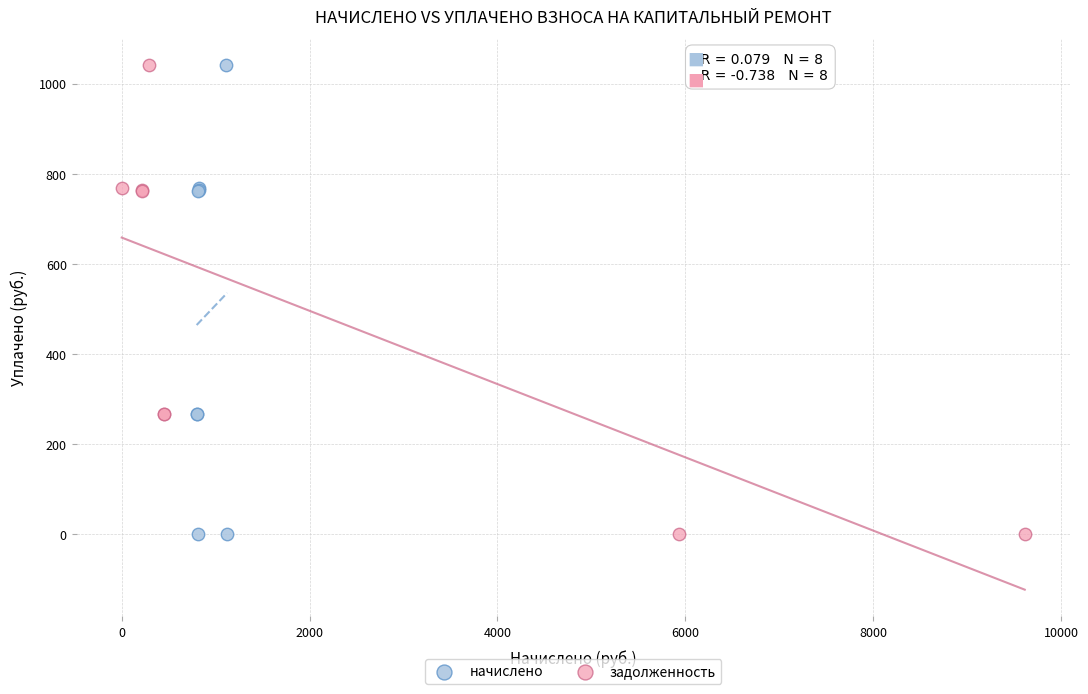

What are all the series names shown in the legend?

начислено, задолженность